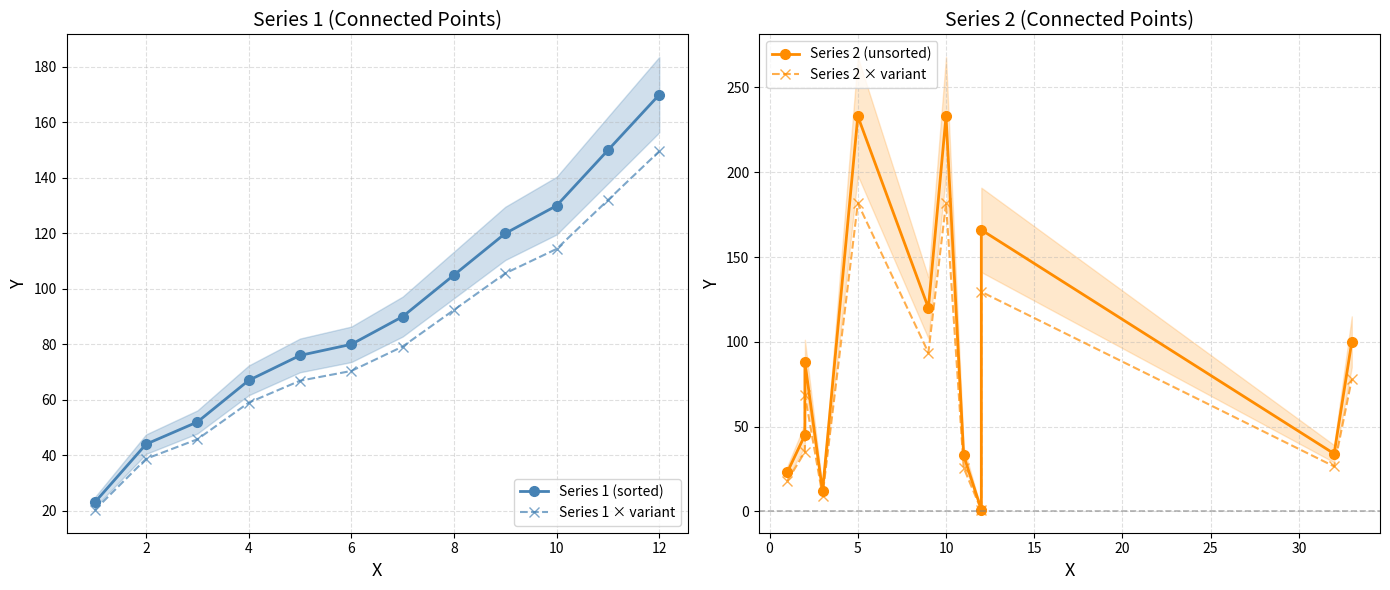

At how many categories does at least one series exceed 41?

11